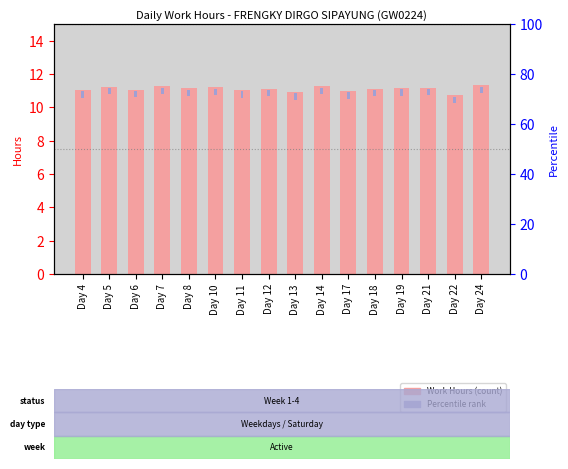

Is it true that percentile rank equals 0.9 at Day 22?

False